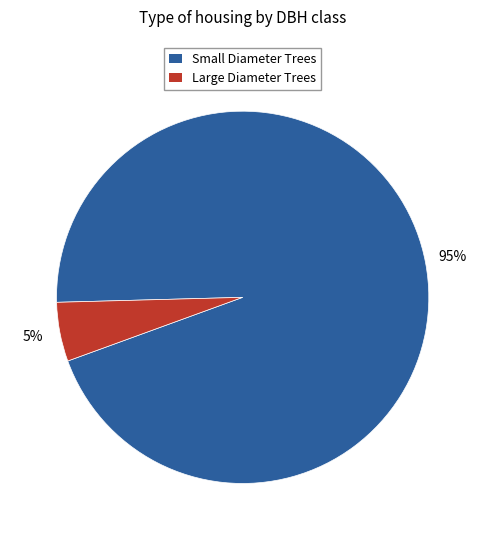

How many segments does this pie chart have?

2